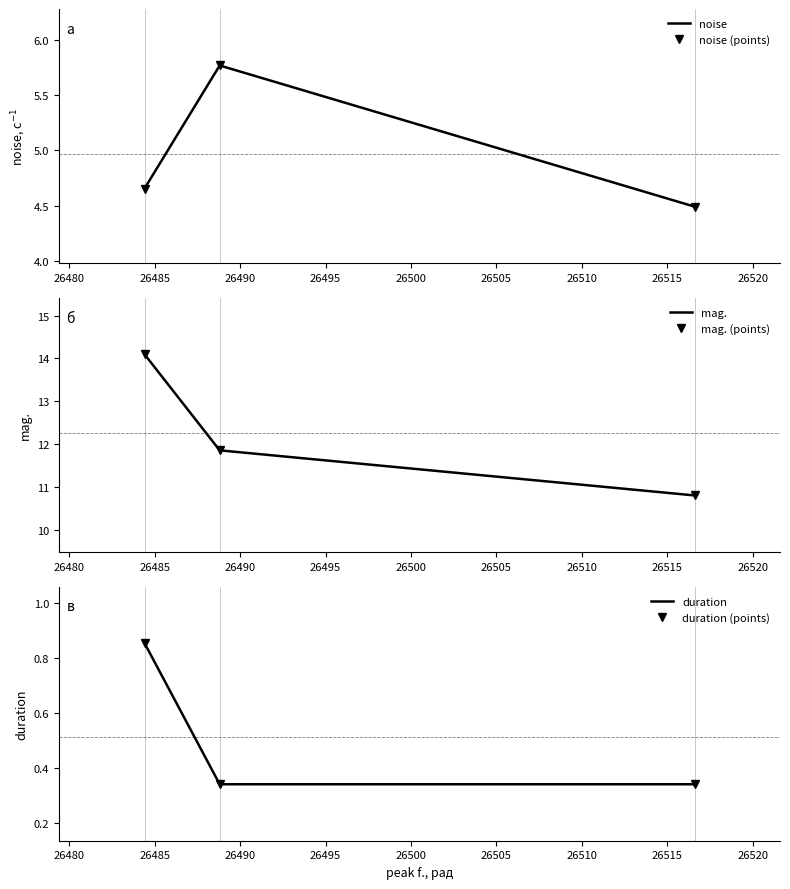

What position from the left is 26488.8?

2